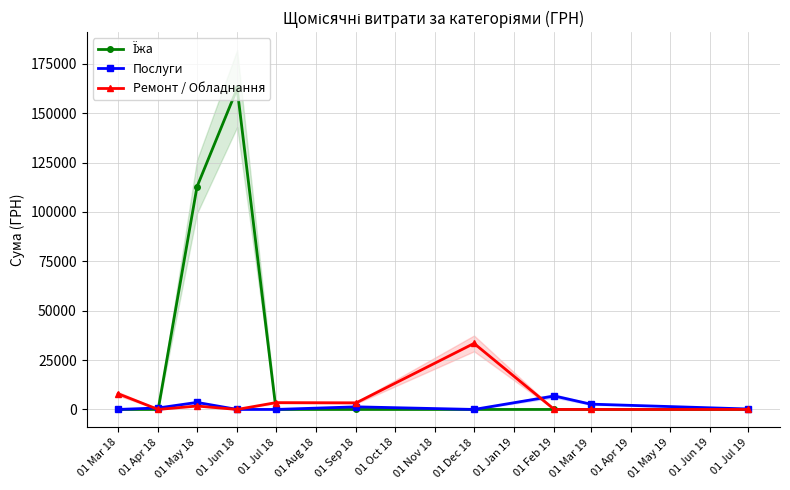

What is the total value across all series at 01 Jul 18?

3450.0